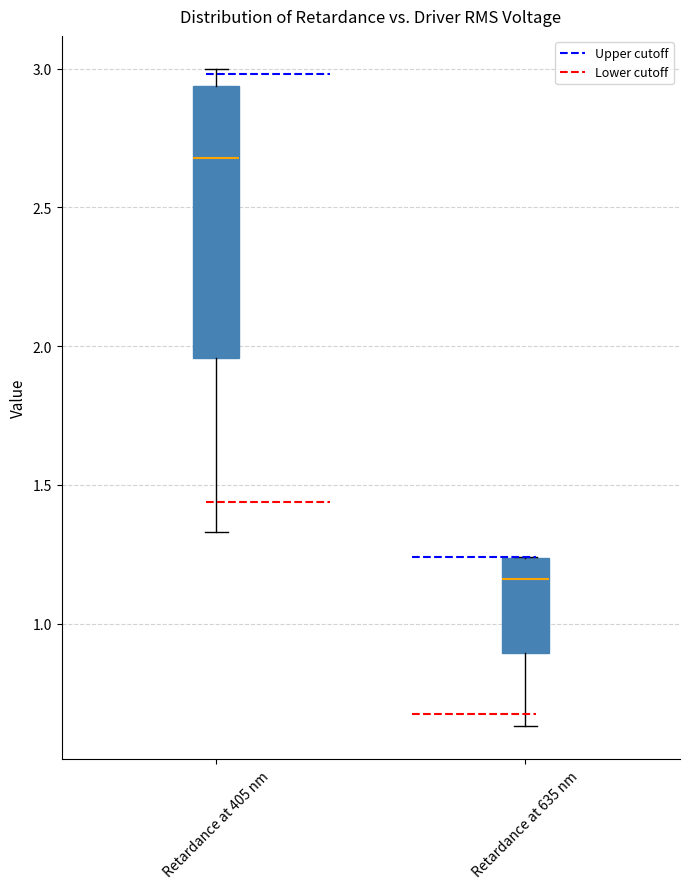

Where does the lower whisker of the box for Retardance at 405 nm end on the y-axis? The values are not printed on the chart, so give them approximately, as read against the axis.

1.35